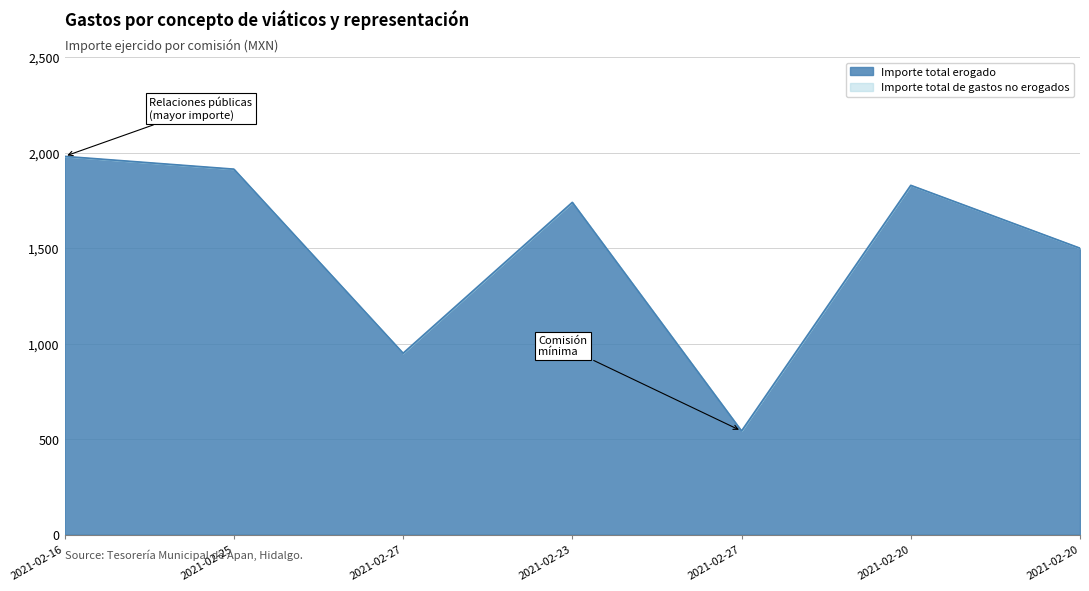

Which series has the largest total across all categories?

Importe total erogado